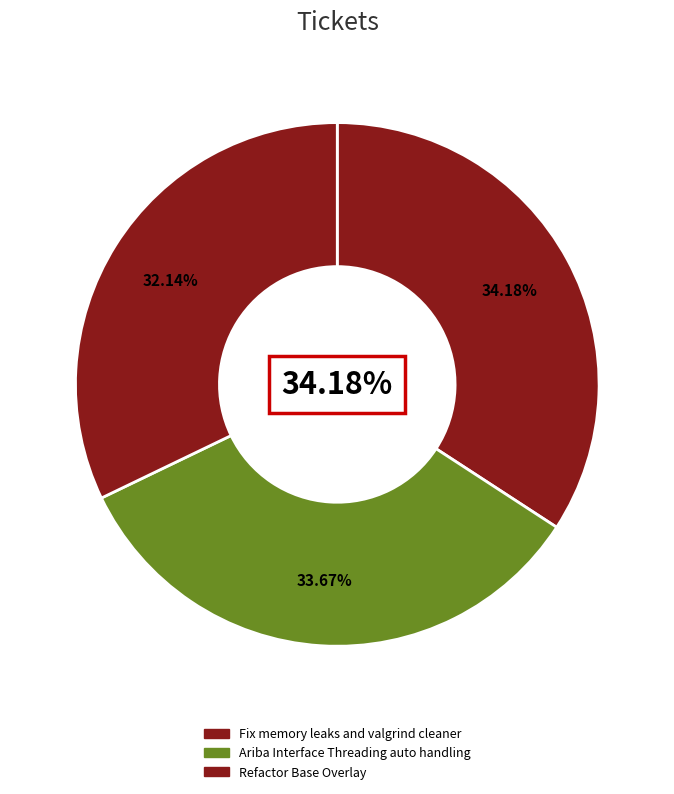

What portion of the pie excludes Ariba Interface Threading auto handling?

66.3%